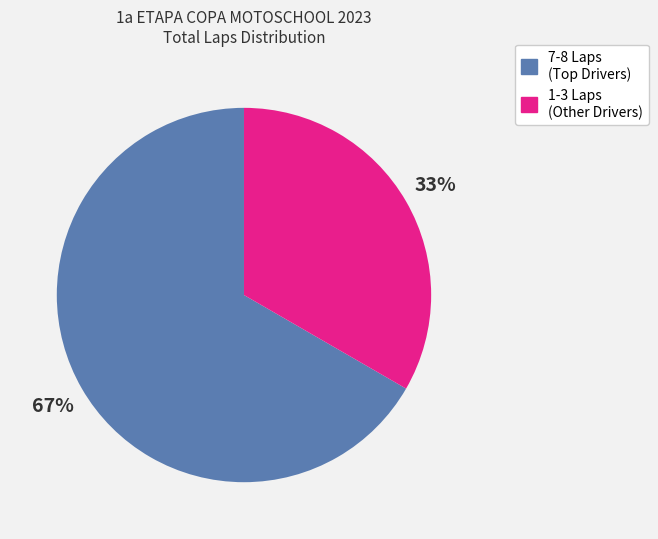

To the nearest percent, what is the average slice percentage?

50%